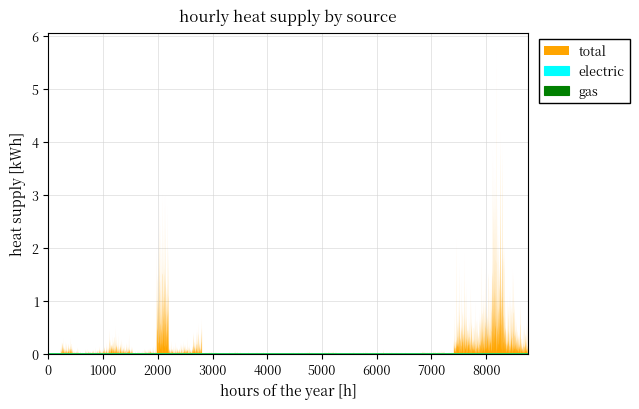

Which series has the largest total across all categories?

total